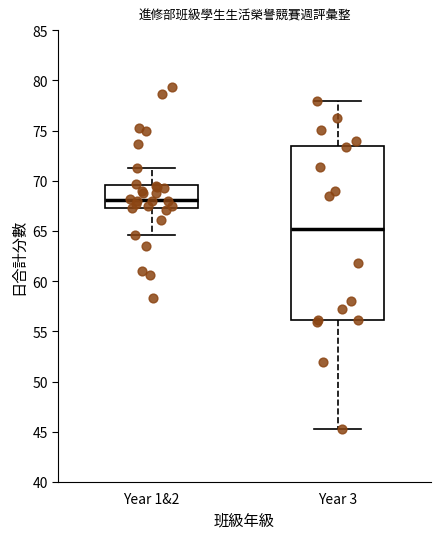

Which box is the tallest, from its lower edge to its upper edge?

Year 3